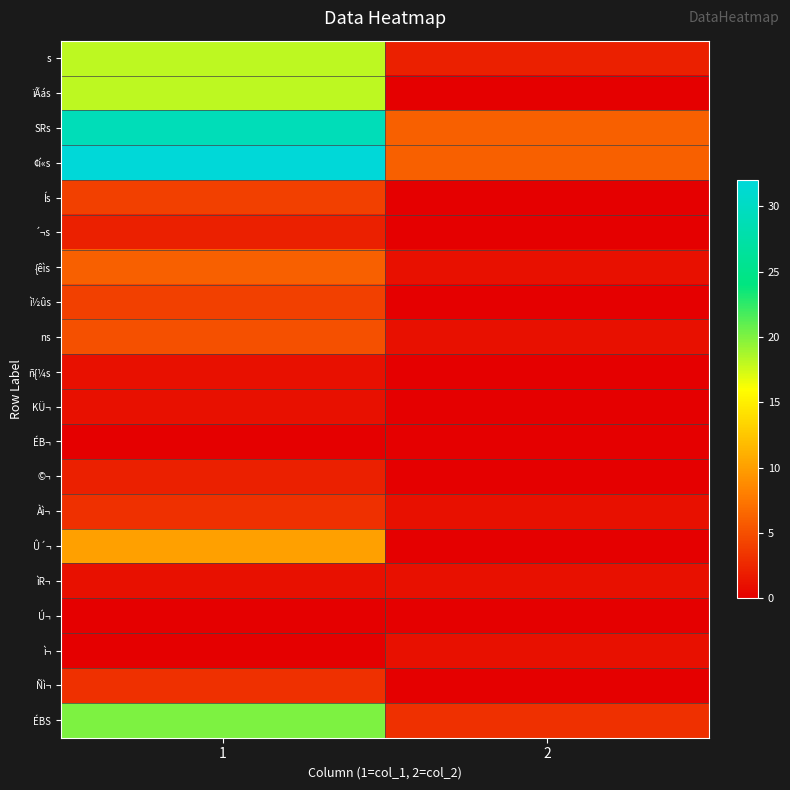

Reading right to left, list all the values displayed in this chart.

s: 2=2	1=18
ïÃás: 2=0	1=18
SRs: 2=6	1=29
¢í«s: 2=6	1=32
Ís: 2=0	1=4
´¬s: 2=0	1=2
{êìs: 2=1	1=6
ì½ûs: 2=0	1=4
ns: 2=1	1=5
ñ{¼s: 2=0	1=1
KÜ¬: 2=0	1=1
ÉB¬: 2=0	1=0
©¬: 2=0	1=2
Àì¬: 2=1	1=3
Û´¬: 2=0	1=10
ìR¬: 2=1	1=1
Ú¬: 2=0	1=0
ì¬: 2=1	1=0
Ñì¬: 2=0	1=3
ÉBS: 2=3	1=20